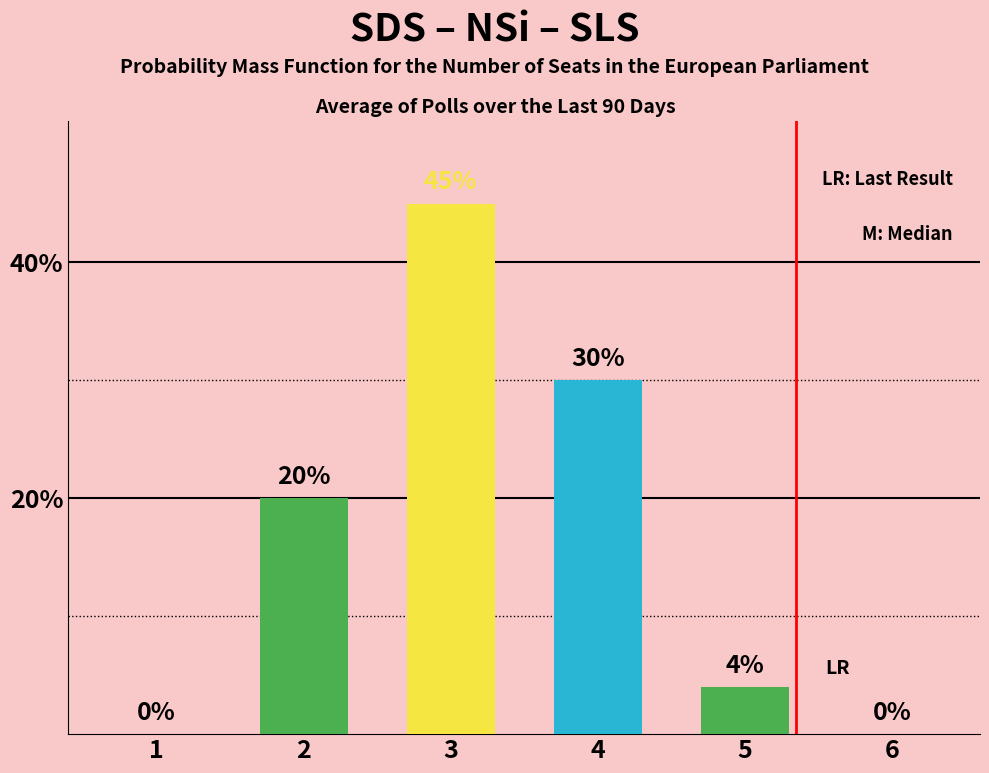

Reading left to right, what are all the values shown in this chart?

1=0	2=20	3=45	4=30	5=4	6=0